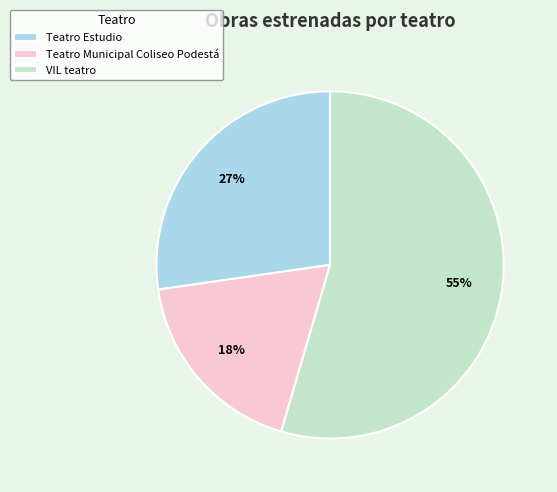

To the nearest percent, what is the combined percentage of VIL teatro and Teatro Estudio?

82%